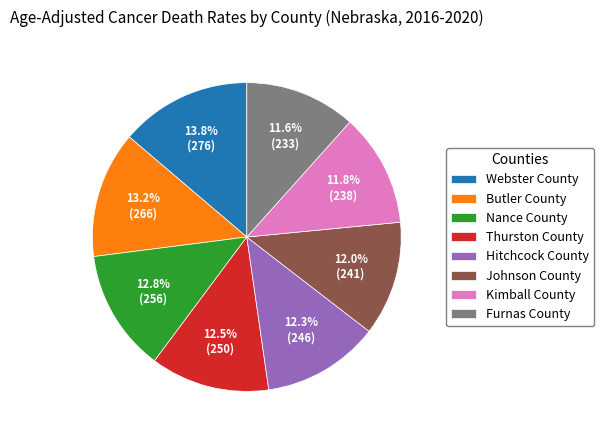

Which category has the biggest portion of the pie?

Webster County